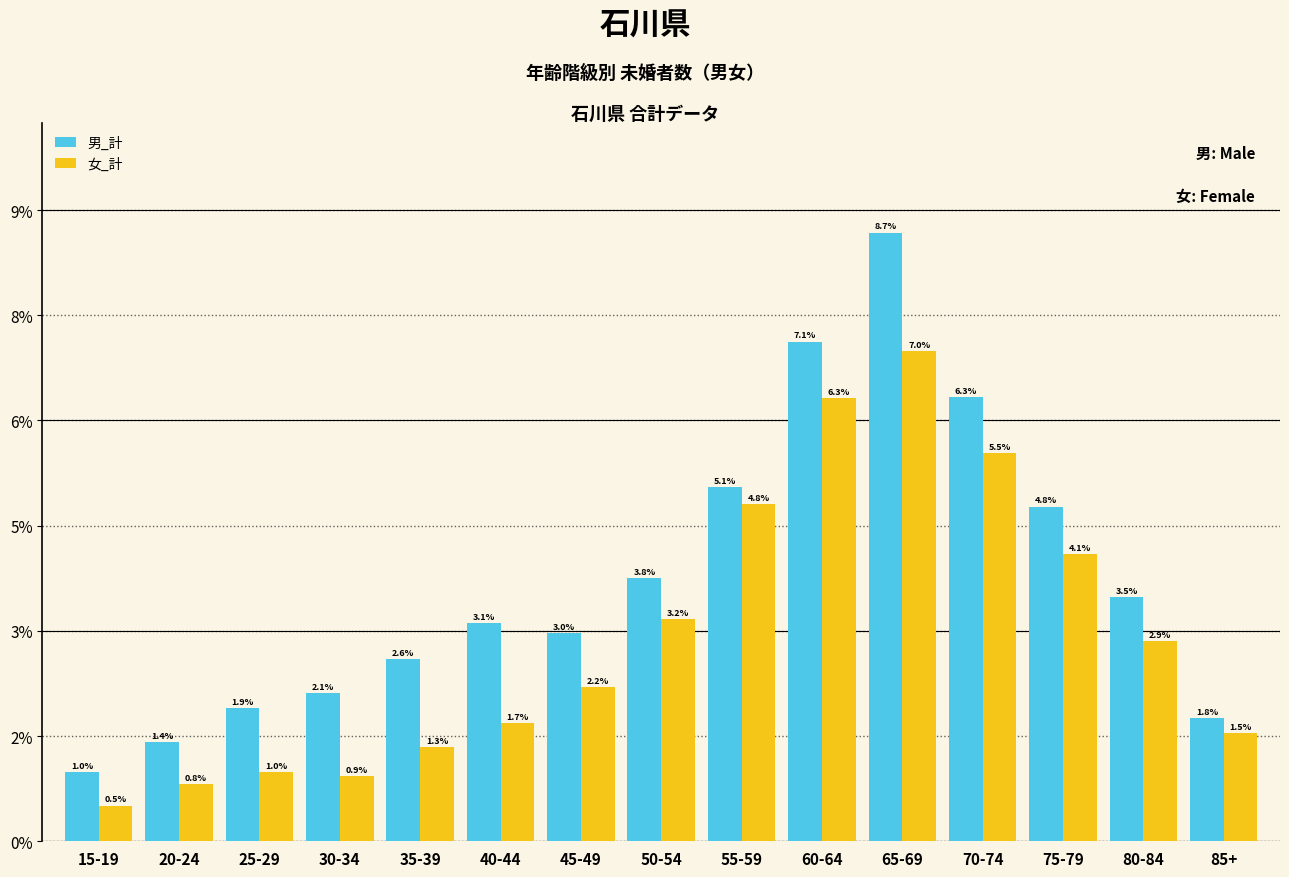

What are all the series names shown in the legend?

男_計, 女_計